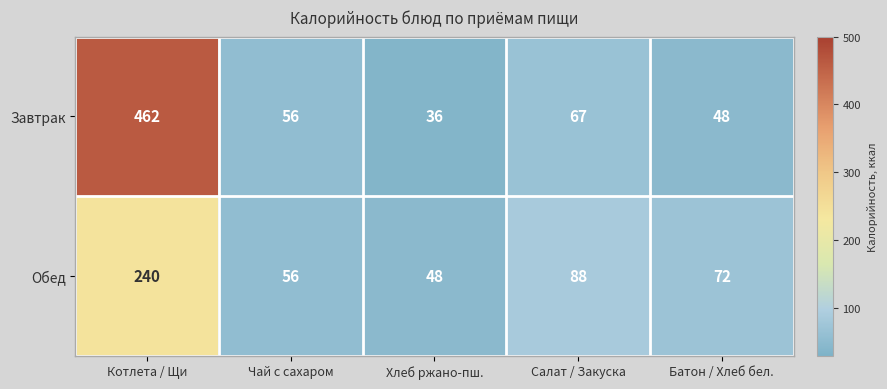

Read the Завтрак value at Котлета / Щи, to the nearest 50.

450